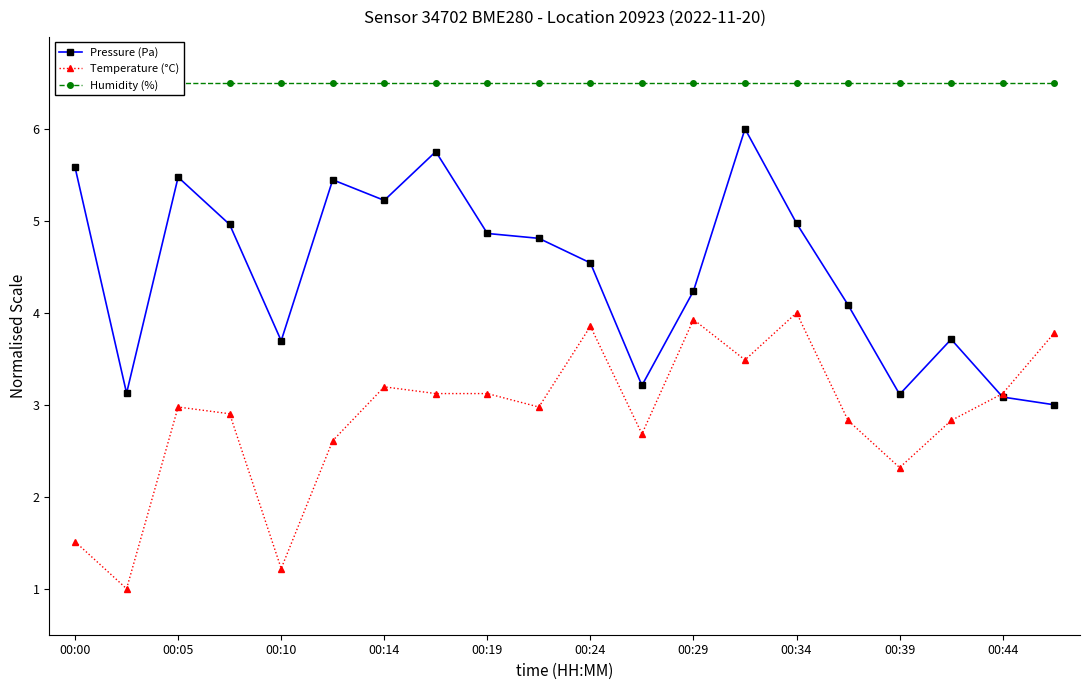

What is the difference between the maximum and minimum values in the Temperature (°C) series?

3.0